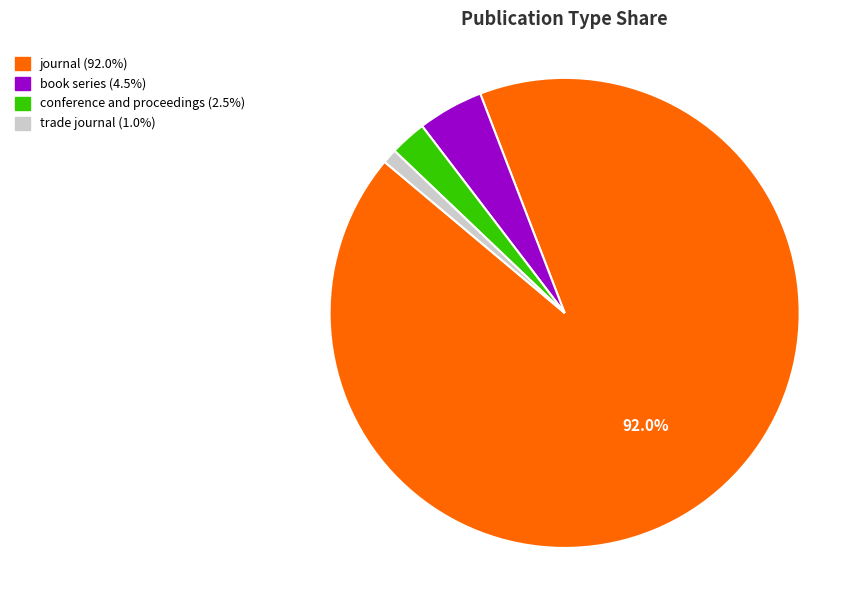

Is it true that book series is 16% of the pie?

False